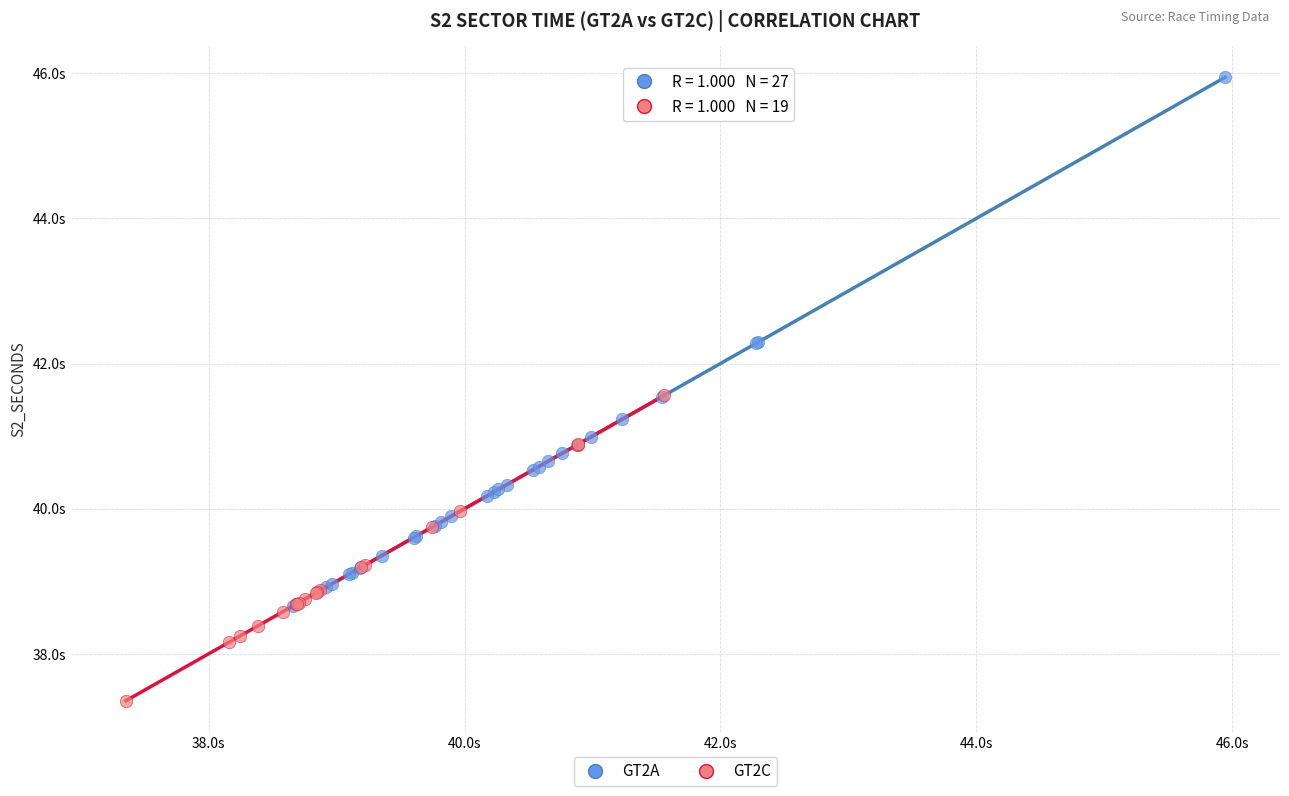

Which series reaches the minimum Y coordinate?

GT2C